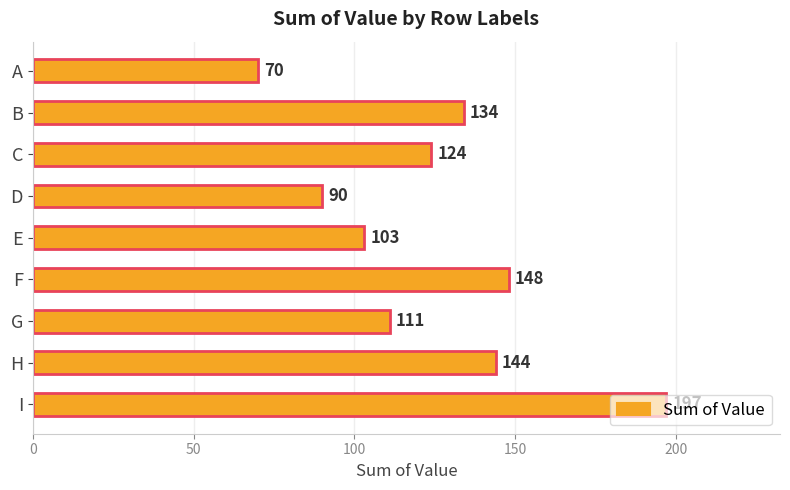

What is the ratio of the value at G to the value at I?

0.6